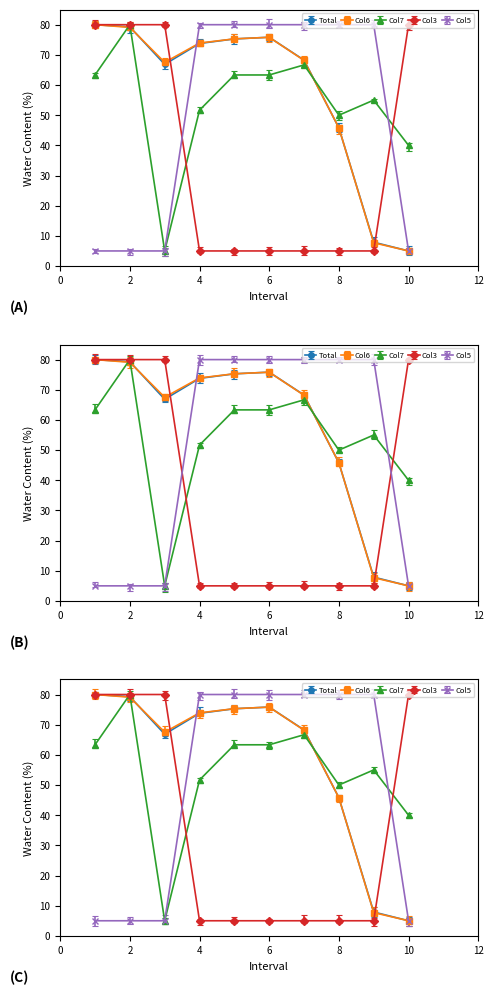

The value of Col5 at 4 is 80.0. True or false?

True